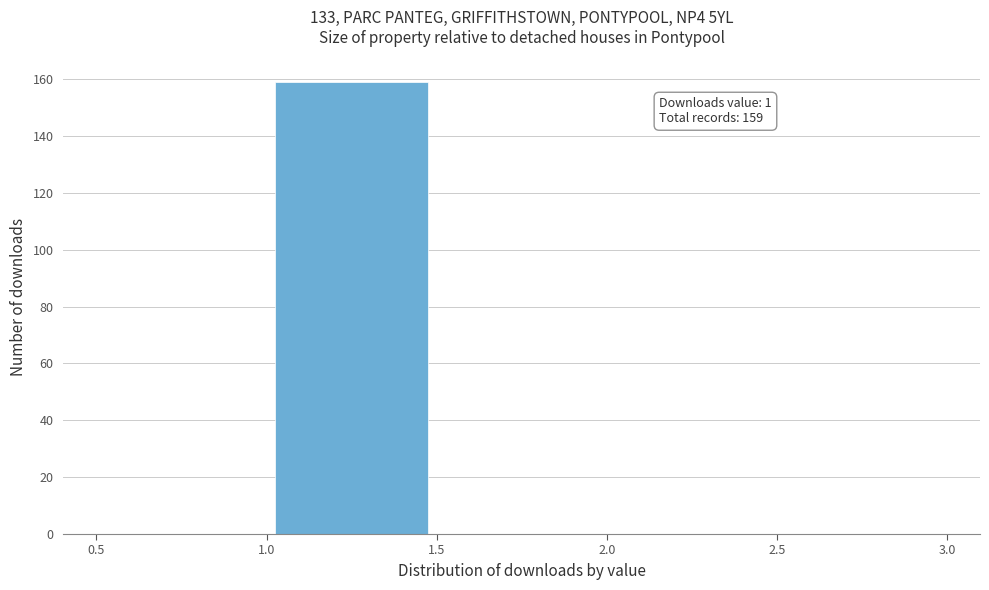

Which range on the x-axis has the tallest bar?

1.0 to 1.5